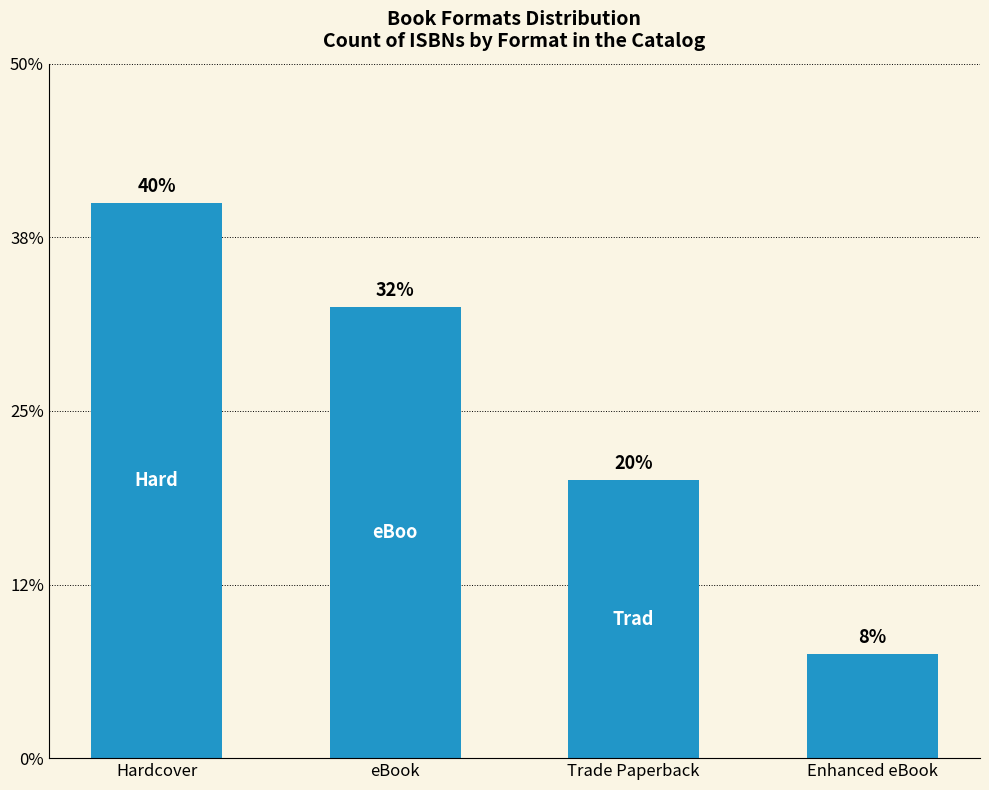

Which category has the lowest value across all series?

Enhanced eBook